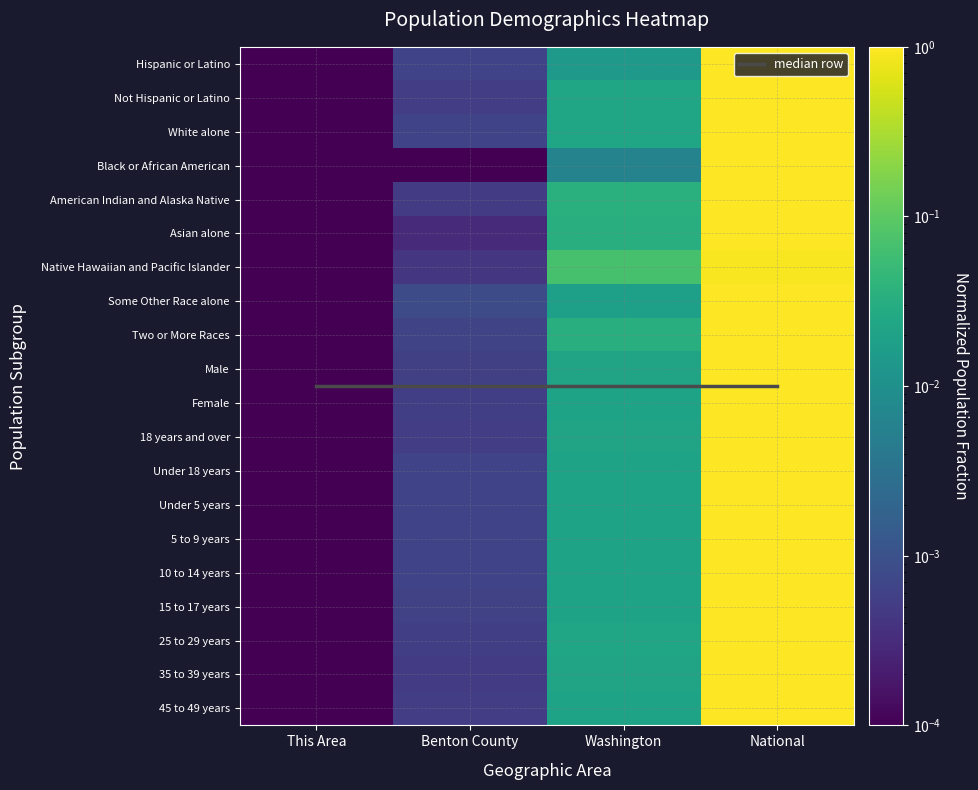

What is the greatest value displayed?

1.0